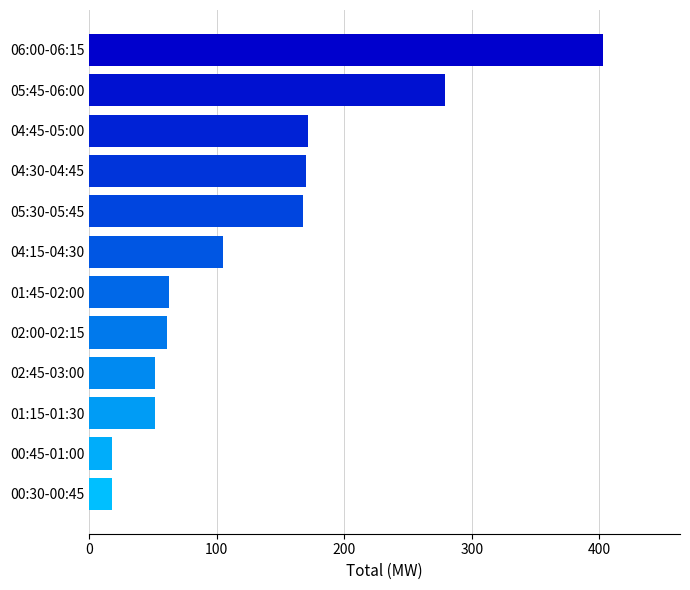

Between 04:15-04:30 and 02:00-02:15, which is larger?

04:15-04:30